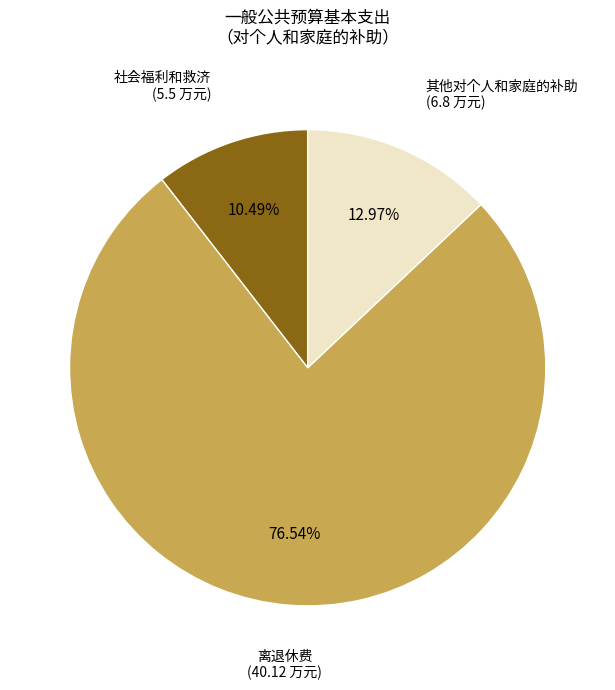

Does any single category account for the majority?

Yes